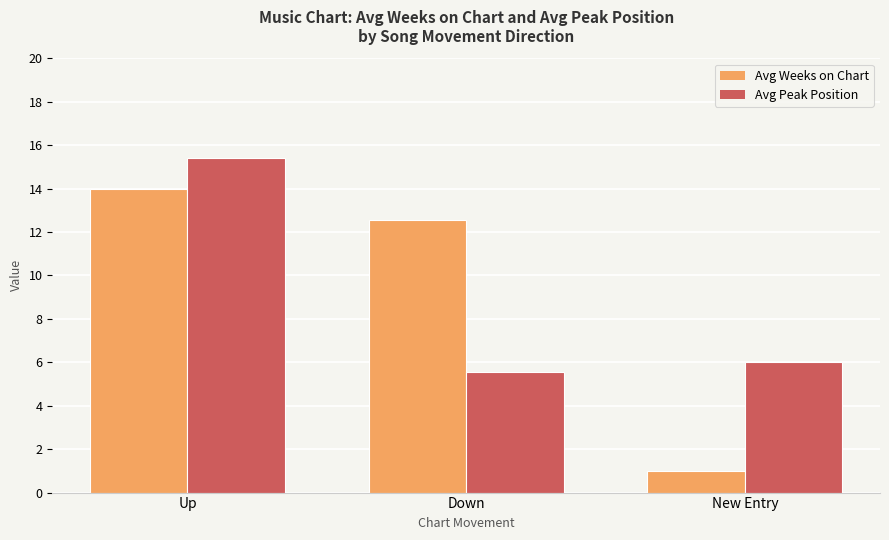

Between Up and Down, which series saw the biggest shift?

Avg Peak Position